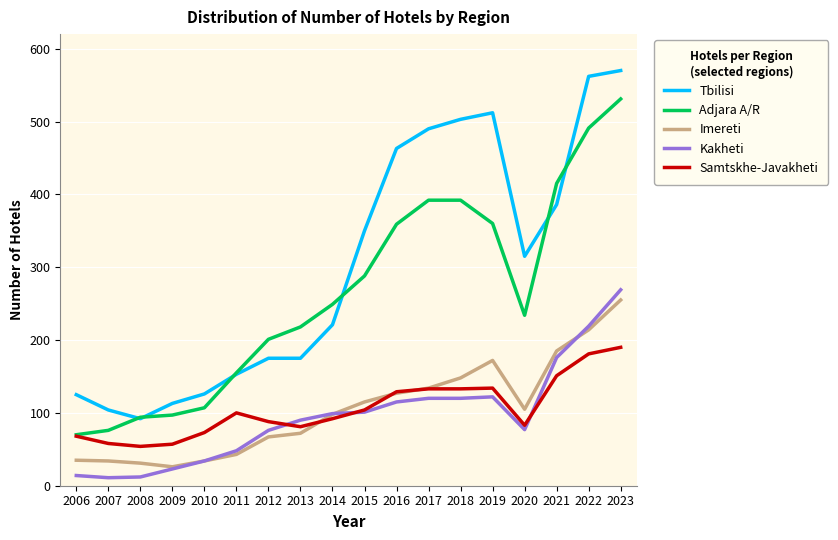

What is the difference between the maximum and minimum values in the Kakheti series?

258